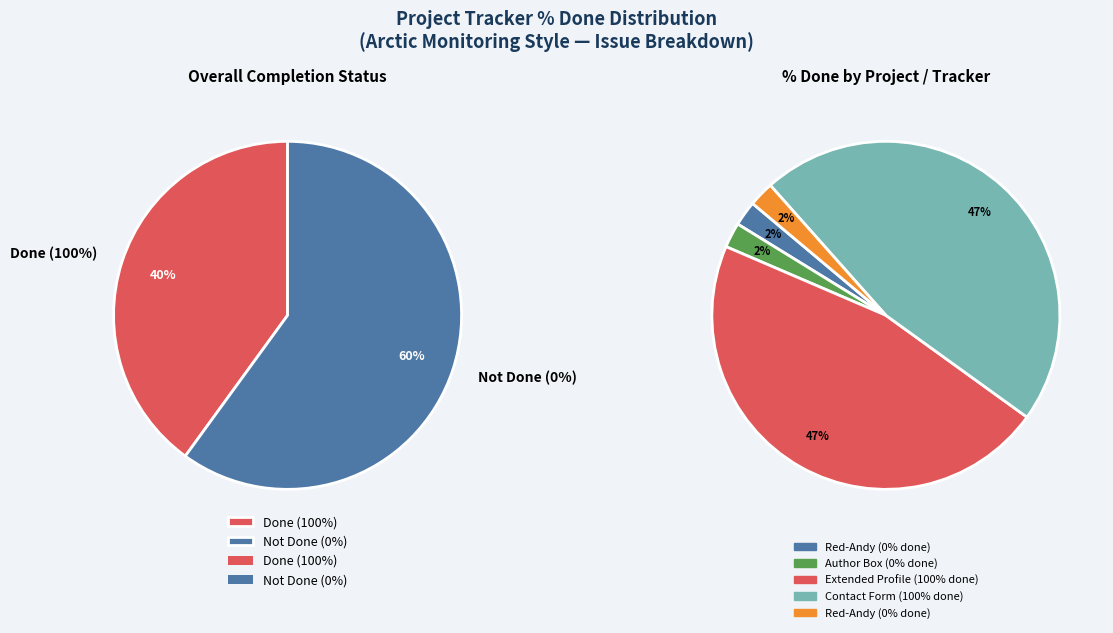

Count the number of slices in the pie.

5